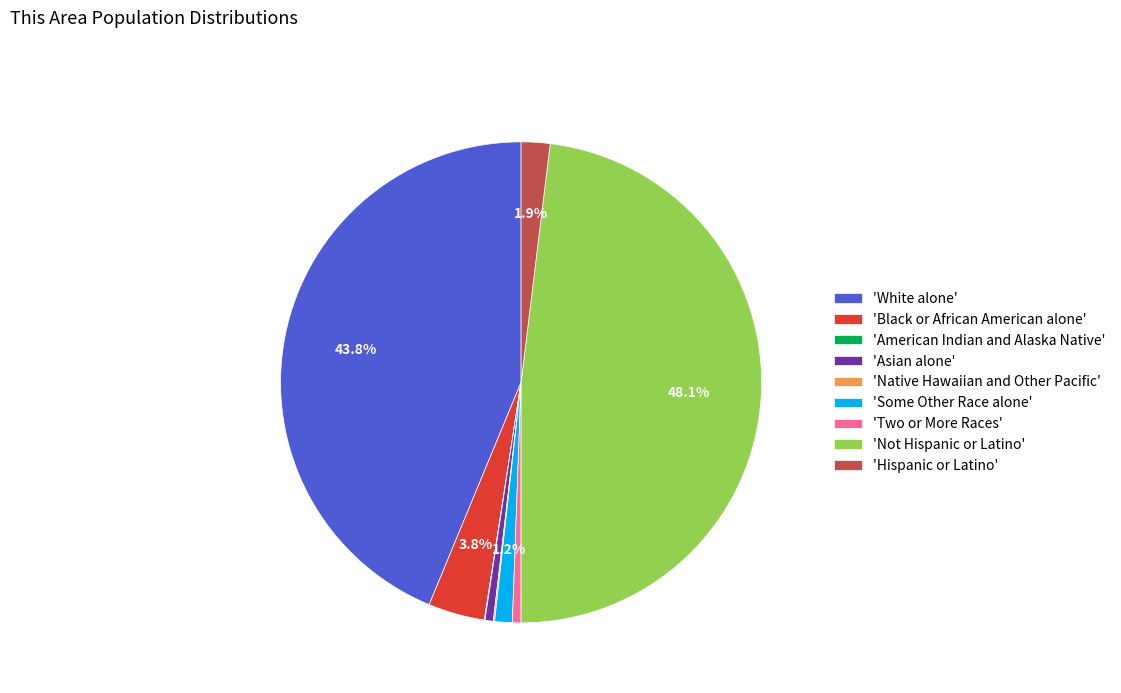

Combined, do 'Not Hispanic or Latino' and 'Some Other Race alone' account for over 50%?

No